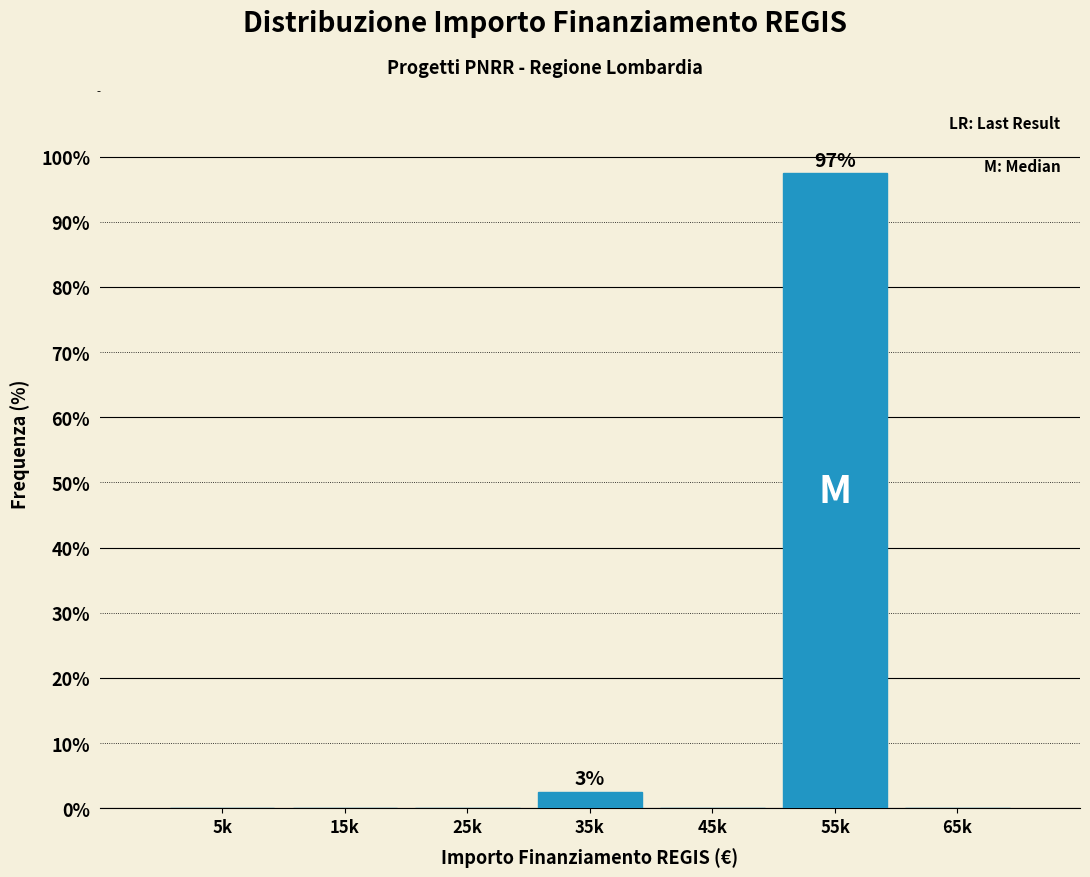

Reading left to right, transcribe all the data shown in this chart.

5k=0.0	15k=0.0	25k=0.0	35k=2.6	45k=0.0	55k=97.4	65k=0.0